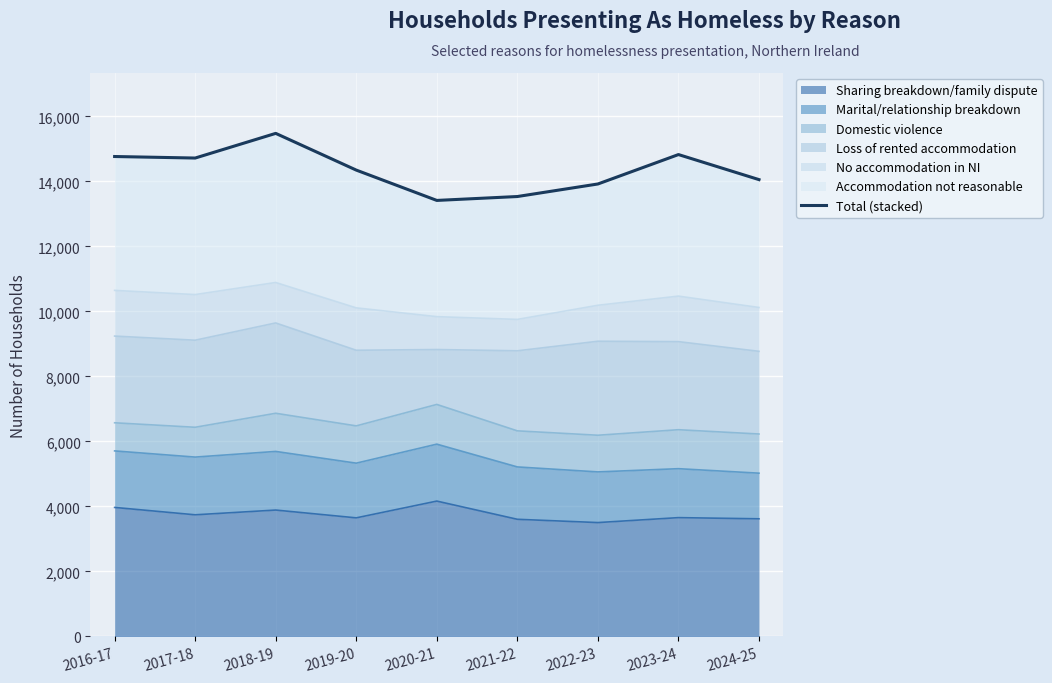

What is the label of the 6th point from the right?

2019-20